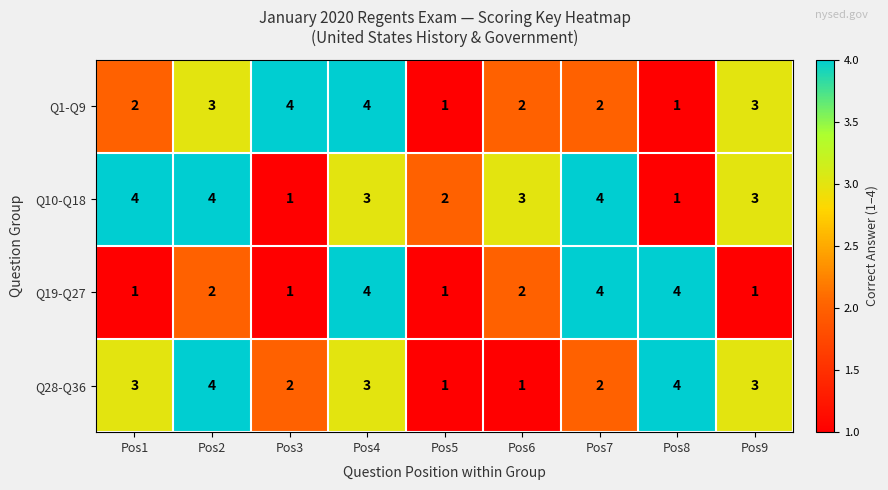

At which category is the sum across all series the highest?

Pos4